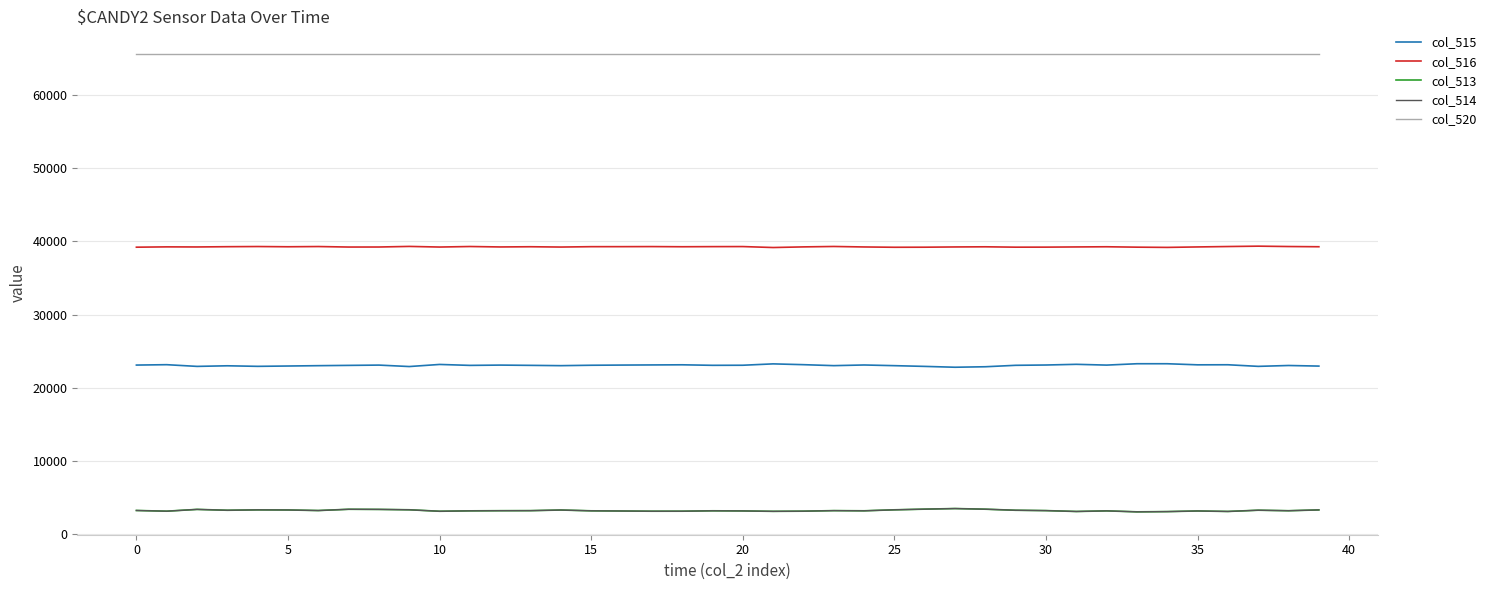

What is the maximum value shown in the chart?

65535